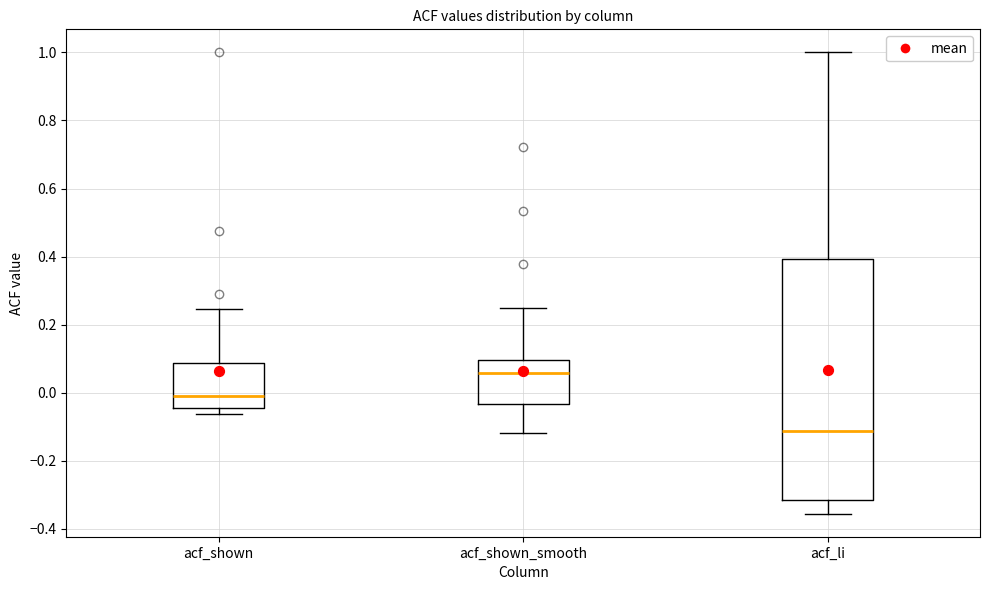

Where does the upper whisker of the box for acf_shown end on the y-axis? The values are not printed on the chart, so give them approximately, as read against the axis.

0.24